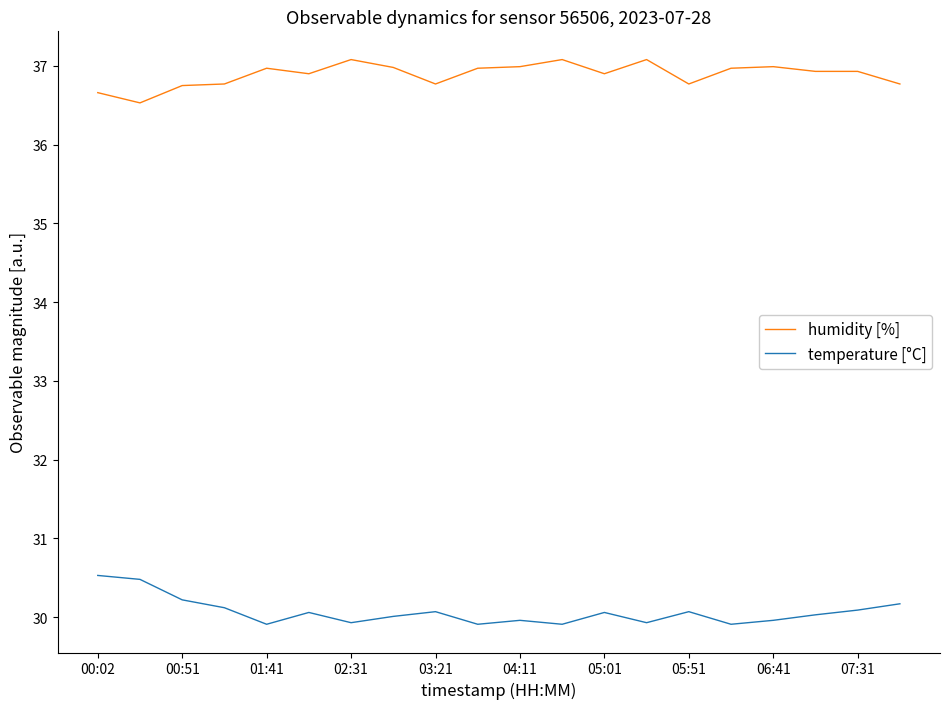

True or false: temperature [°C] and humidity [%] cross at least once.

False